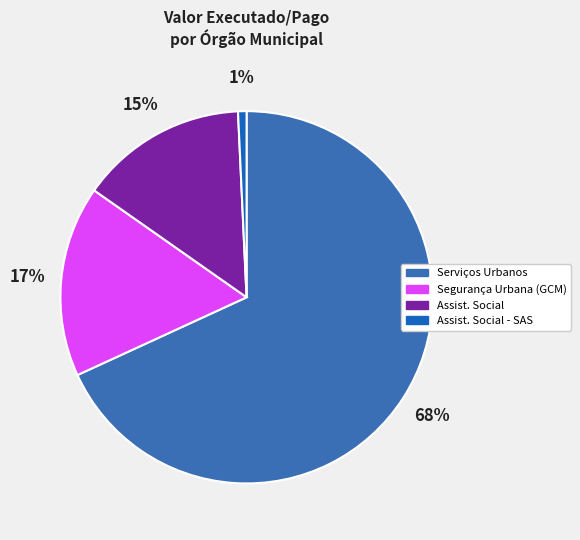

How many segments does this pie chart have?

4